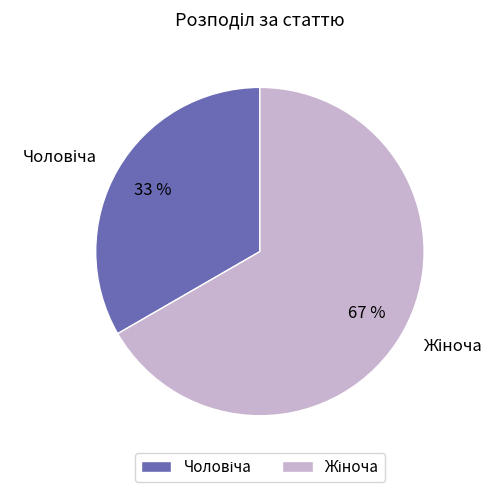

To the nearest percent, what is the average slice percentage?

50%